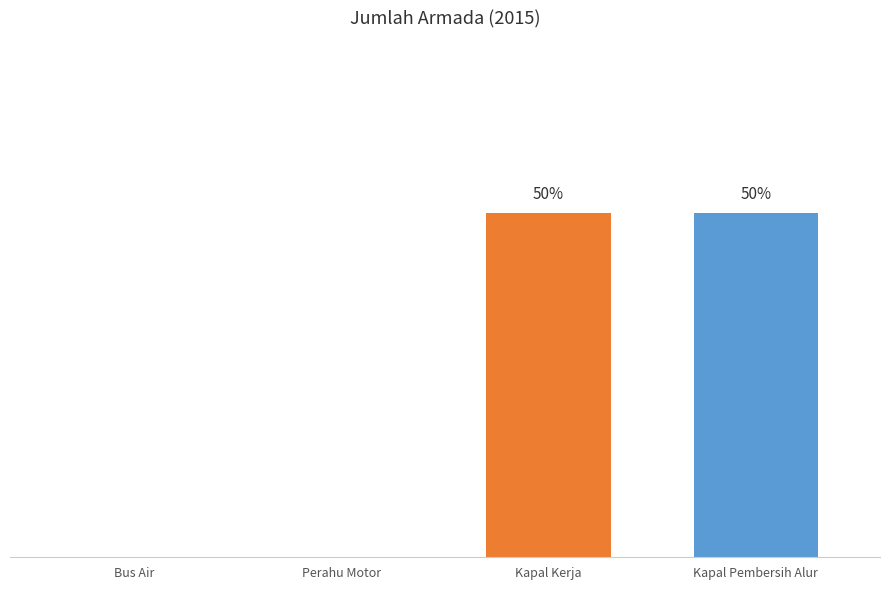

Are the bars horizontal?

No